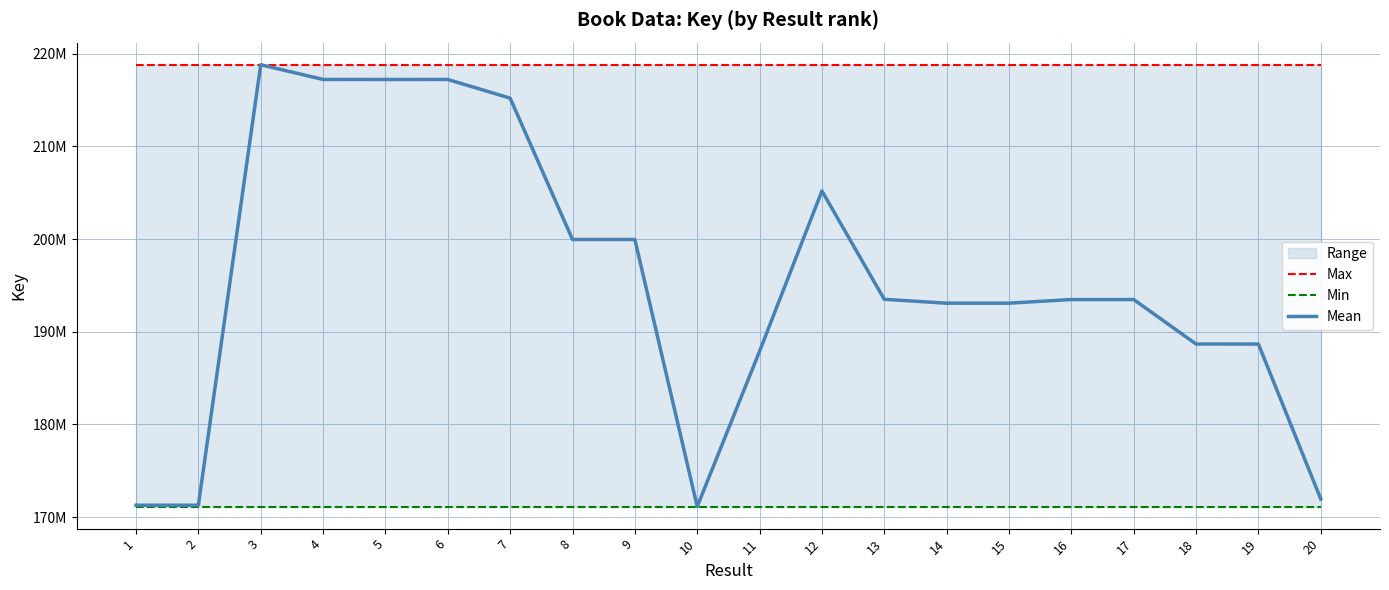

True or false: Max and Mean intersect in this chart.

False